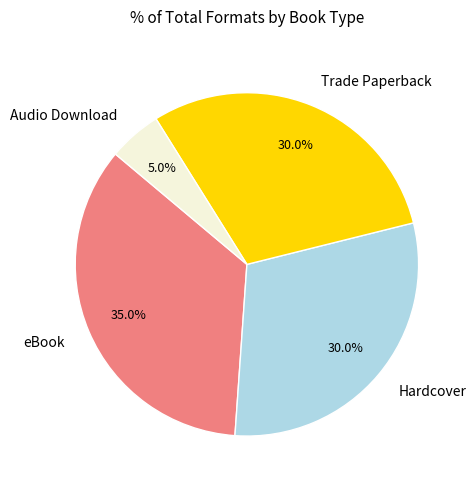

Is the sum of Audio Download and Trade Paperback greater than half?

No